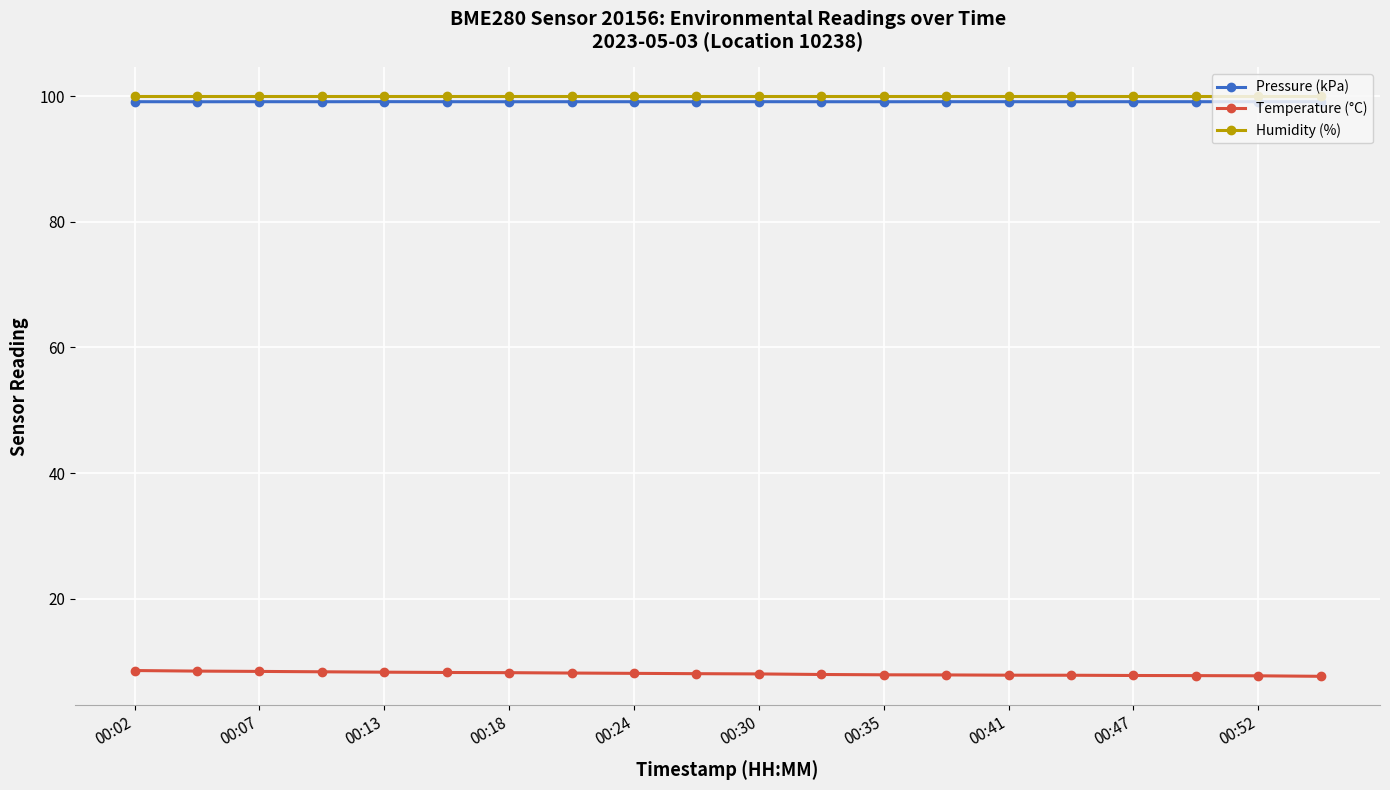

Rank the series by their maximum value, from highest to lowest.

Humidity (%), Pressure (kPa), Temperature (°C)